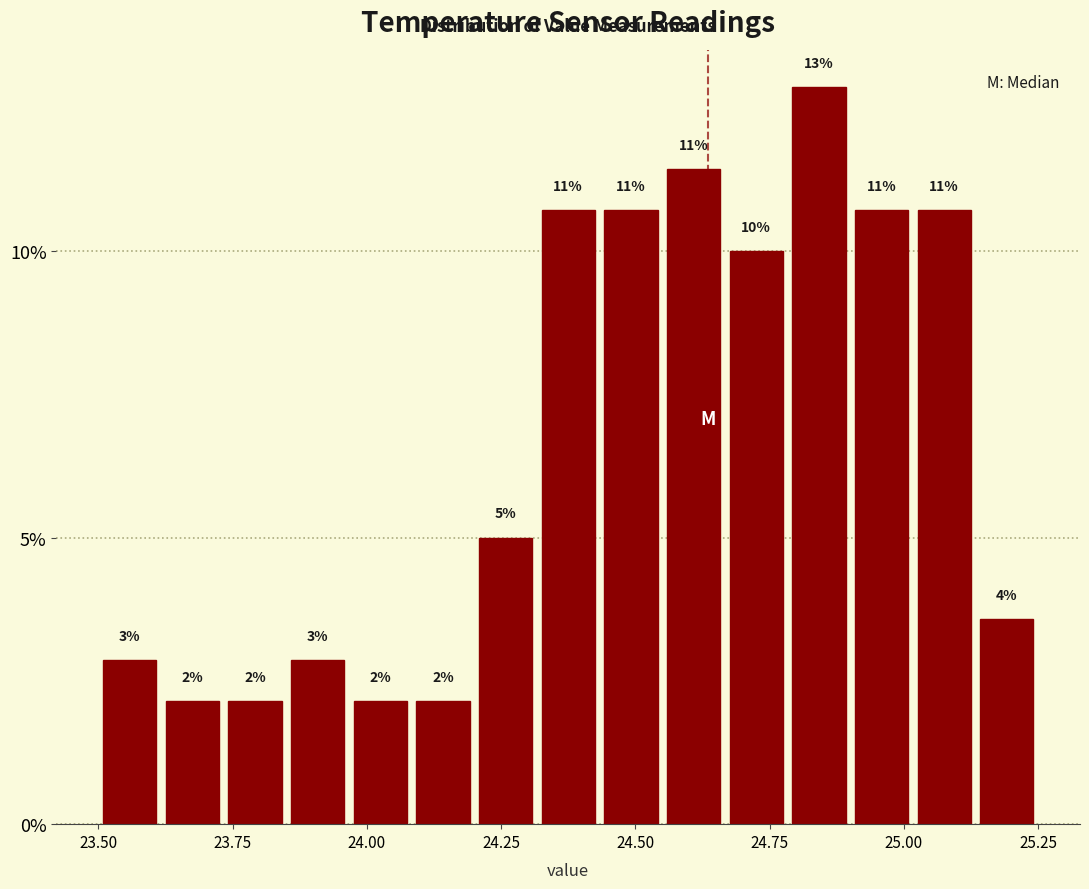

Around what value on the x-axis is the tallest bar? Give the approximate position of its centre, as read against the axis.

24.85